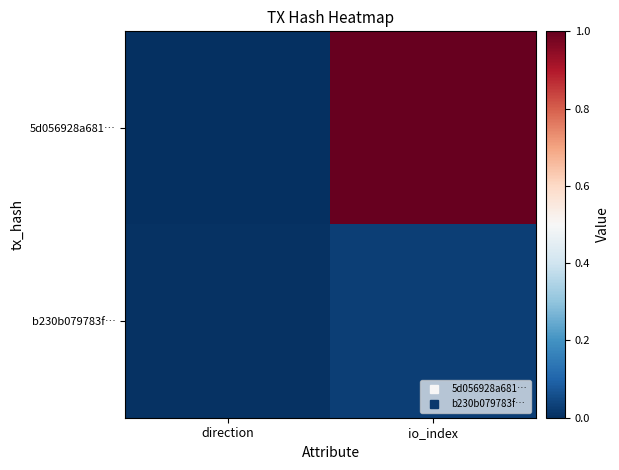

Count the number of data series in this chart.

2